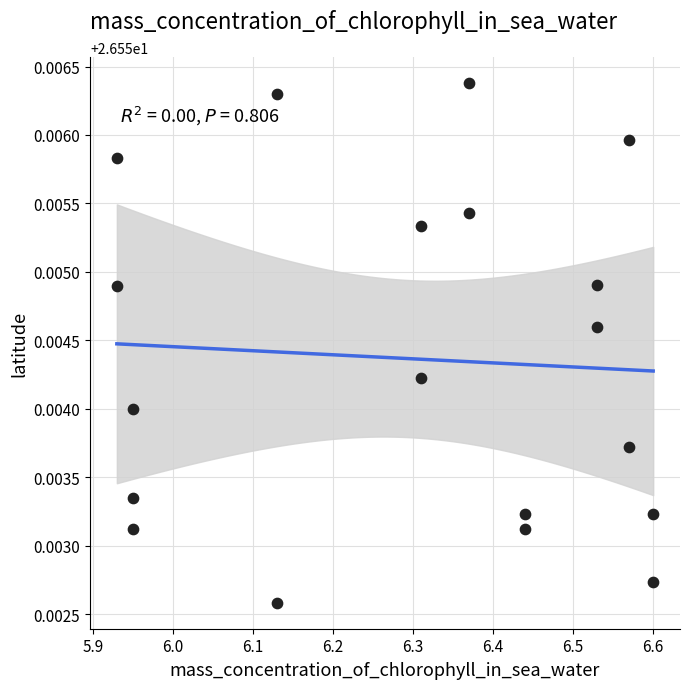

What is the range of X values (max minus min)?

0.7